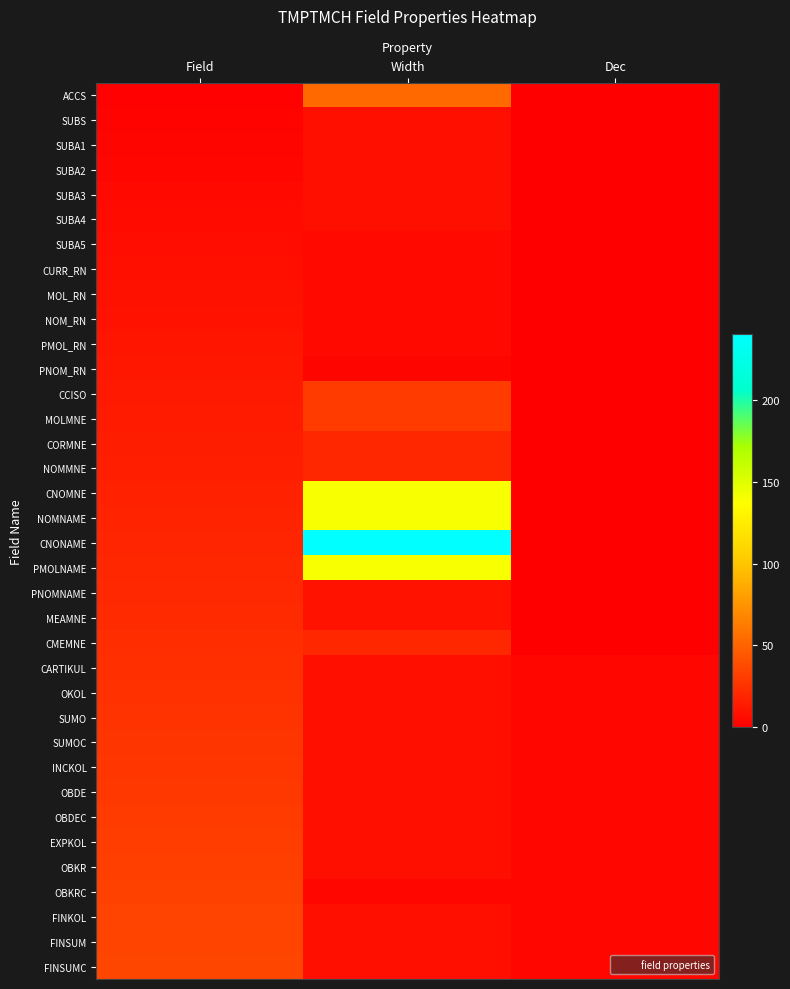

Reading left to right, transcribe all the data shown in this chart.

ACCS: Field=1	Width=53	Dec=0
SUBS: Field=2	Width=8	Dec=0
SUBA1: Field=3	Width=8	Dec=0
SUBA2: Field=4	Width=8	Dec=0
SUBA3: Field=5	Width=8	Dec=0
SUBA4: Field=6	Width=8	Dec=0
SUBA5: Field=7	Width=5	Dec=0
CURR_RN: Field=8	Width=5	Dec=0
MOL_RN: Field=9	Width=5	Dec=0
NOM_RN: Field=10	Width=5	Dec=0
PMOL_RN: Field=11	Width=5	Dec=0
PNOM_RN: Field=12	Width=3	Dec=0
CCISO: Field=13	Width=30	Dec=0
MOLMNE: Field=14	Width=30	Dec=0
CORMNE: Field=15	Width=20	Dec=0
NOMMNE: Field=16	Width=20	Dec=0
CNOMNE: Field=17	Width=140	Dec=0
NOMNAME: Field=18	Width=140	Dec=0
CNONAME: Field=19	Width=240	Dec=0
PMOLNAME: Field=20	Width=140	Dec=0
PNOMNAME: Field=21	Width=10	Dec=0
MEAMNE: Field=22	Width=10	Dec=0
CMEMNE: Field=23	Width=20	Dec=0
CARTIKUL: Field=24	Width=8	Dec=4
OKOL: Field=25	Width=8	Dec=4
SUMO: Field=26	Width=8	Dec=4
SUMOC: Field=27	Width=8	Dec=4
INCKOL: Field=28	Width=8	Dec=4
OBDE: Field=29	Width=8	Dec=4
OBDEC: Field=30	Width=8	Dec=4
EXPKOL: Field=31	Width=8	Dec=4
OBKR: Field=32	Width=8	Dec=4
OBKRC: Field=33	Width=4	Dec=4
FINKOL: Field=34	Width=8	Dec=4
FINSUM: Field=35	Width=8	Dec=4
FINSUMC: Field=36	Width=8	Dec=4